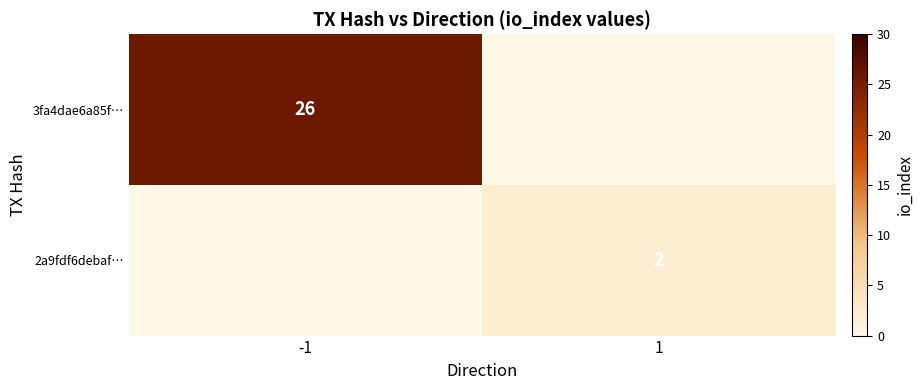

Which category has the highest value across all series?

-1